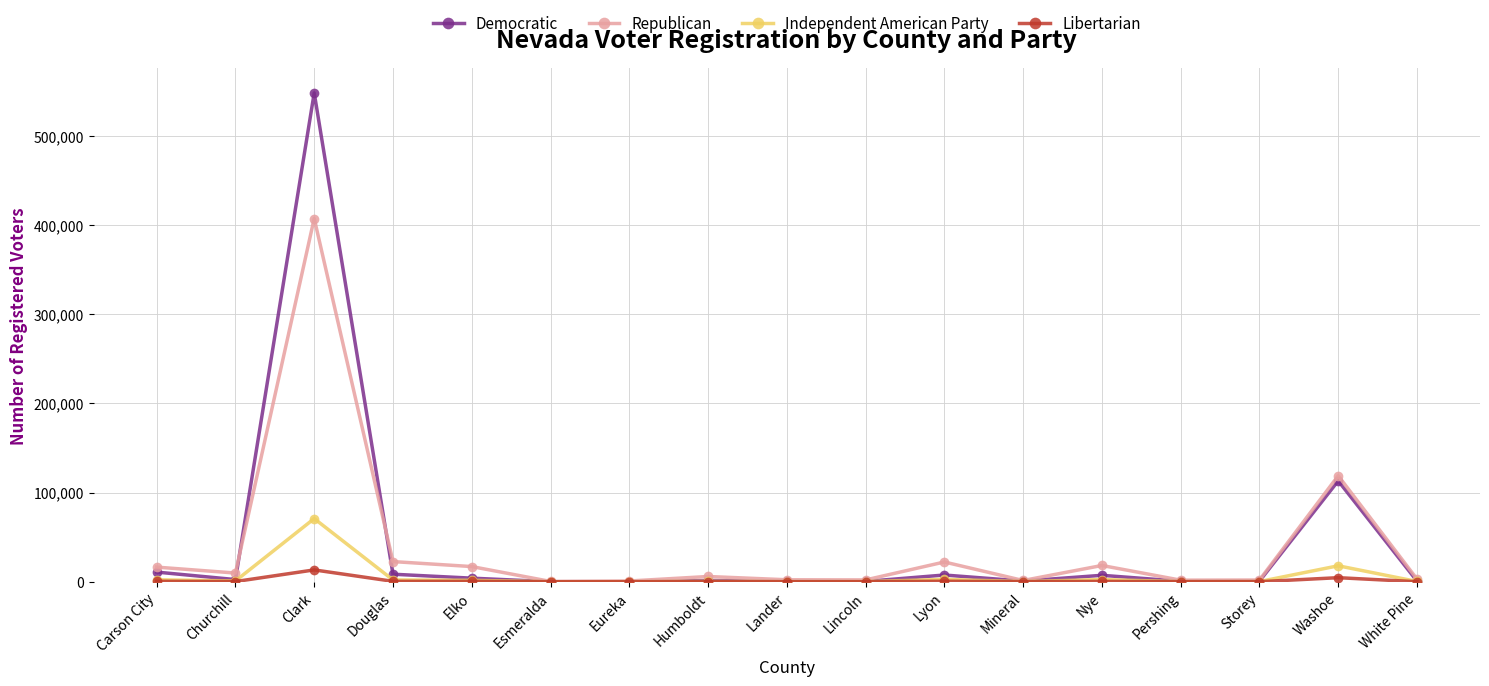

What is the minimum value for Independent American Party?

38